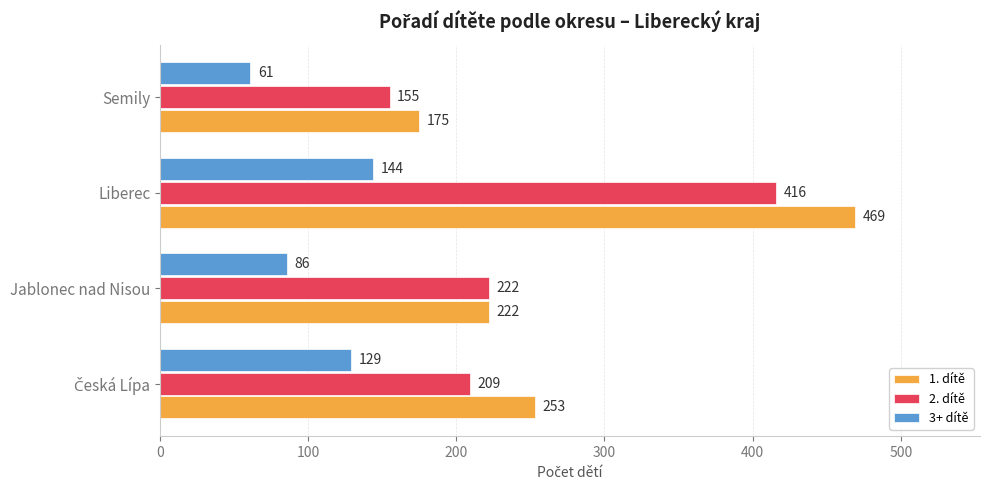

At which label is 2. dítě closest to 285?

Jablonec nad Nisou